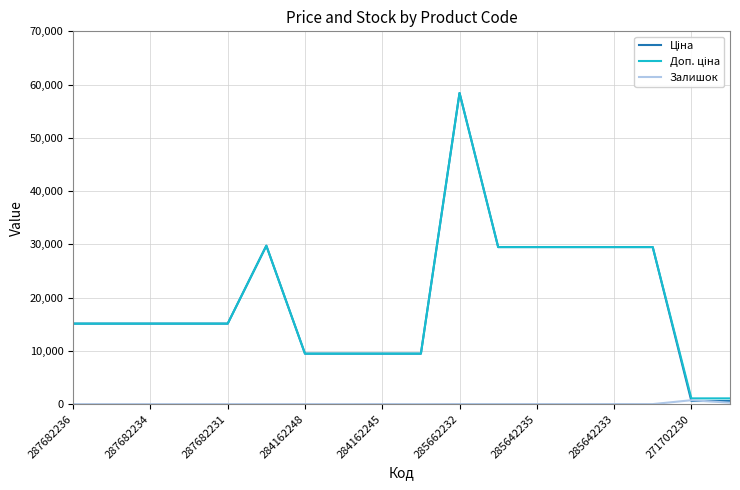

What is the label of the 7th point from the right?

11